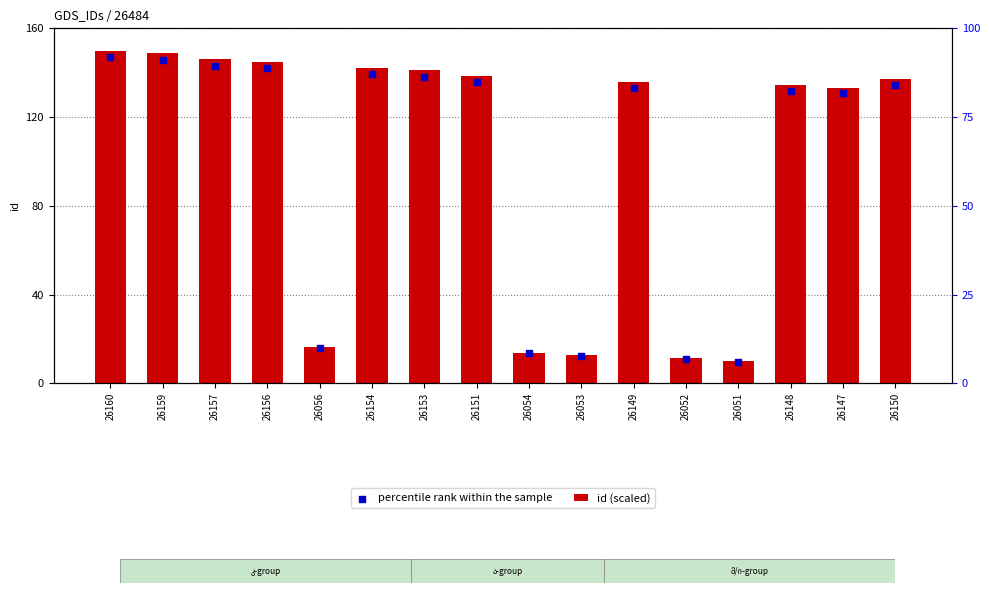

Which series contains the lowest Y value?

percentile rank within the sample